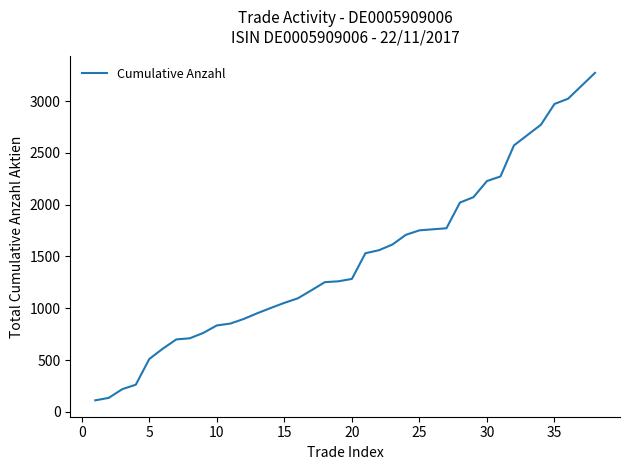

What is the greatest value displayed?

3272